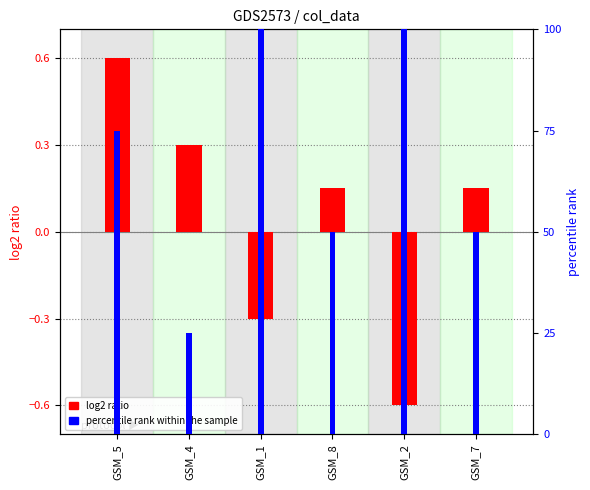

What are all the series names shown in the legend?

log2 ratio, percentile rank within the sample